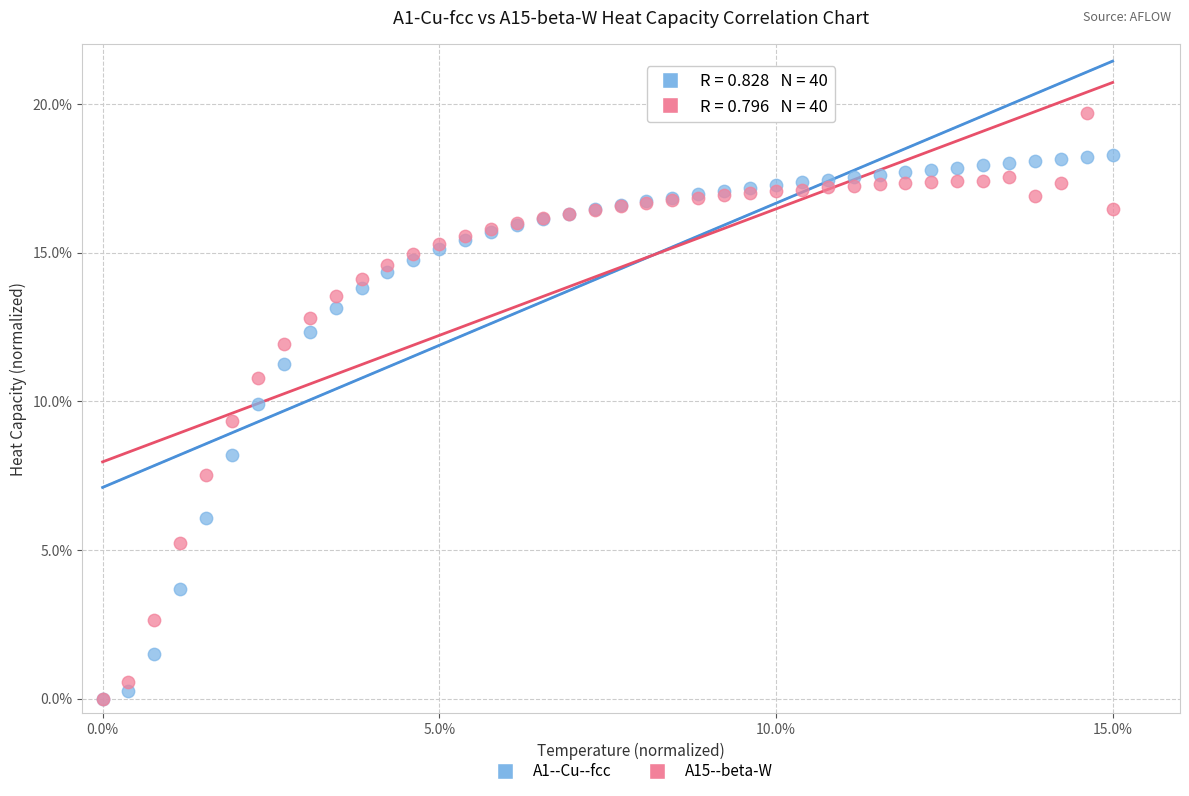

Across all series, what Y value is closest to 9?

9.3